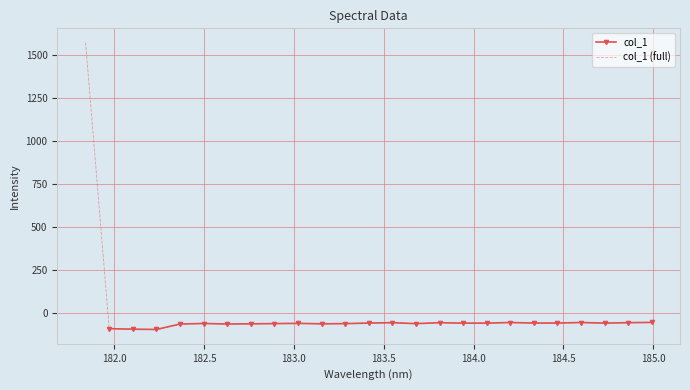

Between 182.2359681898 and 184.9911297472, which is larger?

184.9911297472